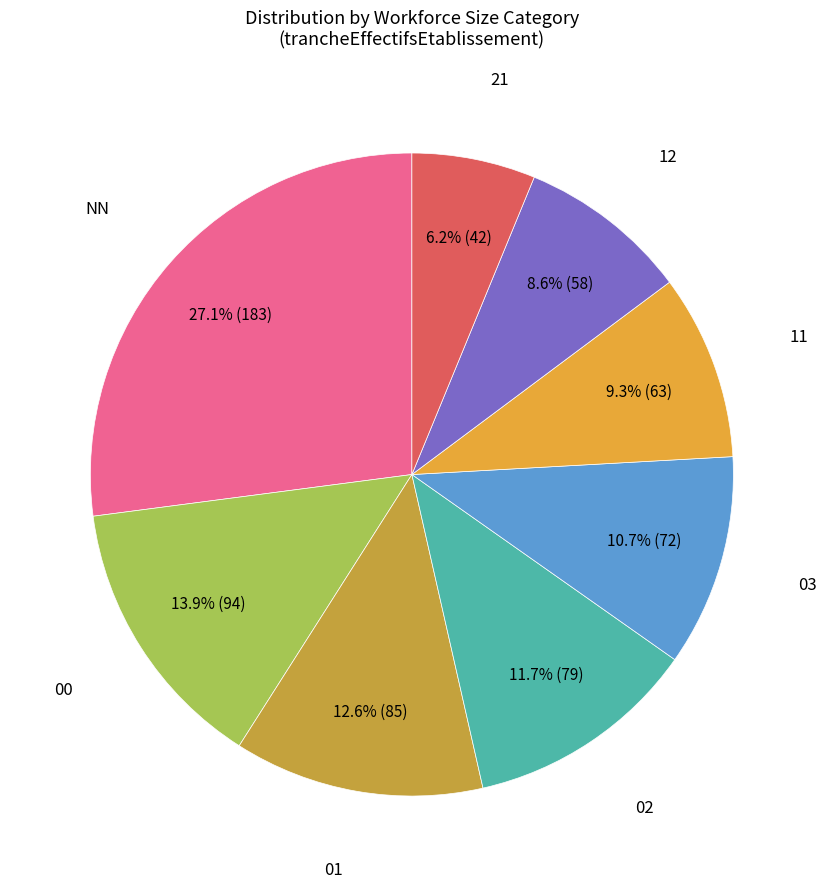

To the nearest percent, what is the difference between the NN and 21 slice percentages?

21%